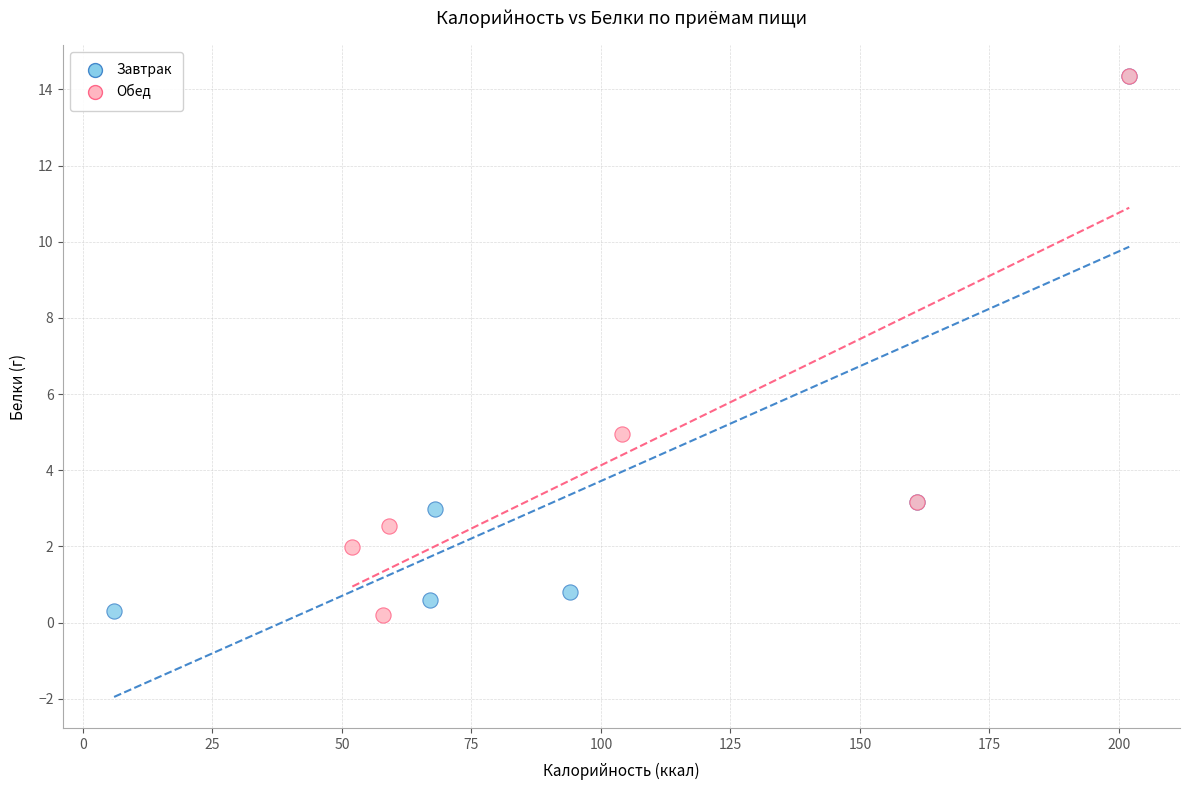

What are all the series names shown in the legend?

Завтрак, Обед